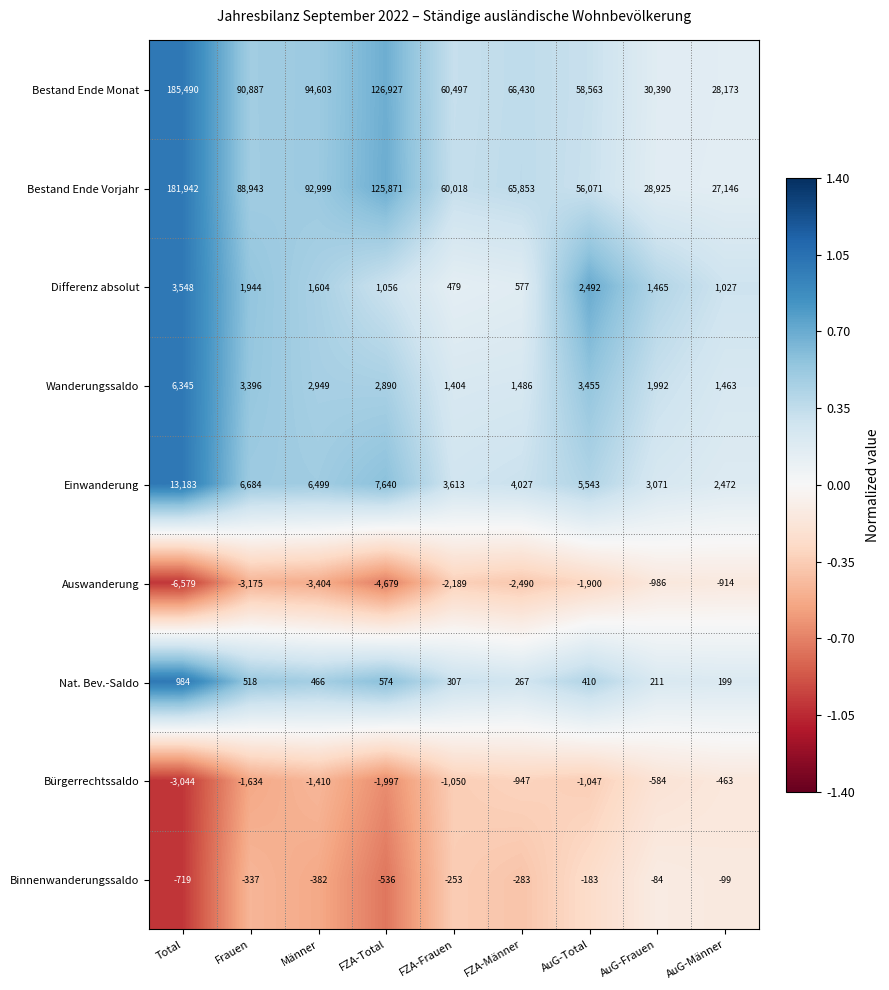

Is it true that Differenz absolut equals 709 at FZA-Frauen?

False